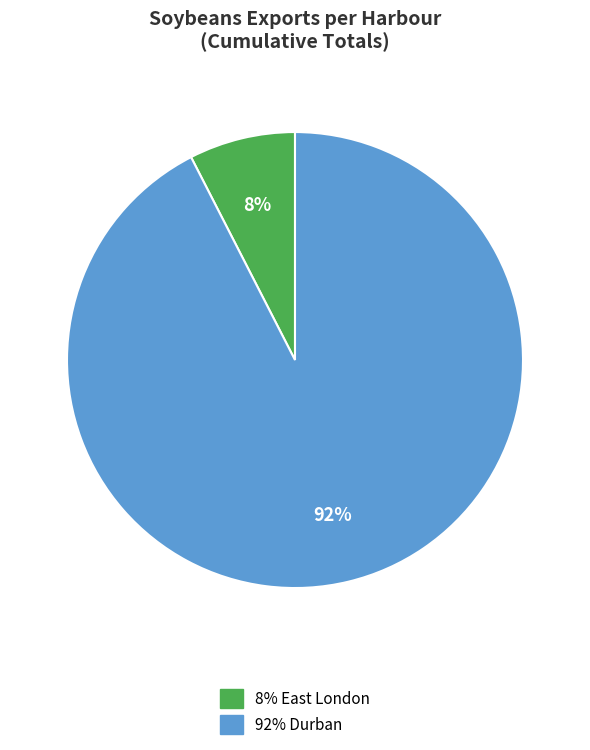

To the nearest percent, what is the average slice percentage?

50%